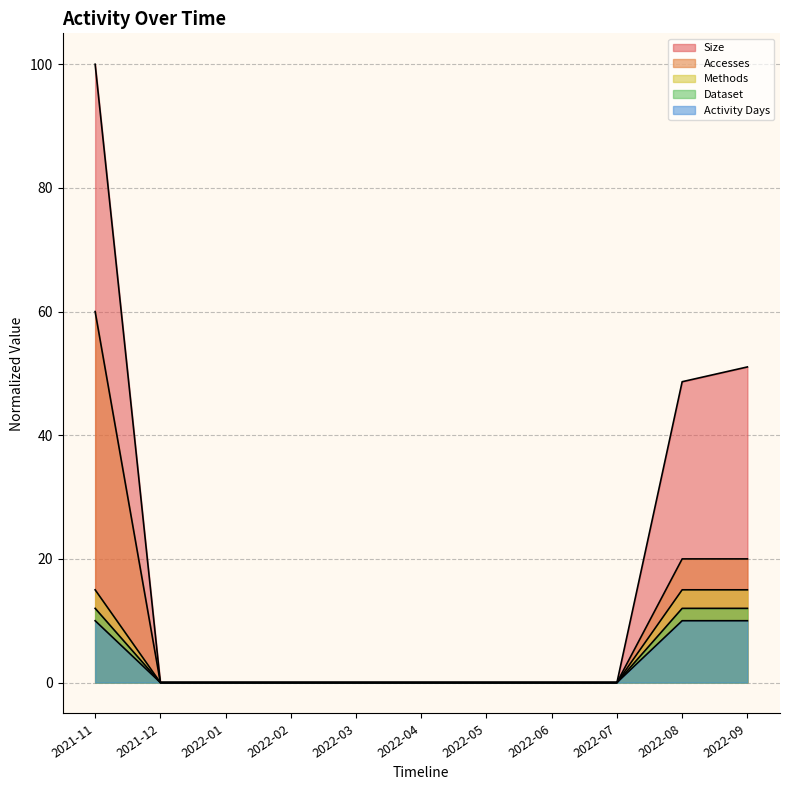

How many lines are shown in the chart?

5